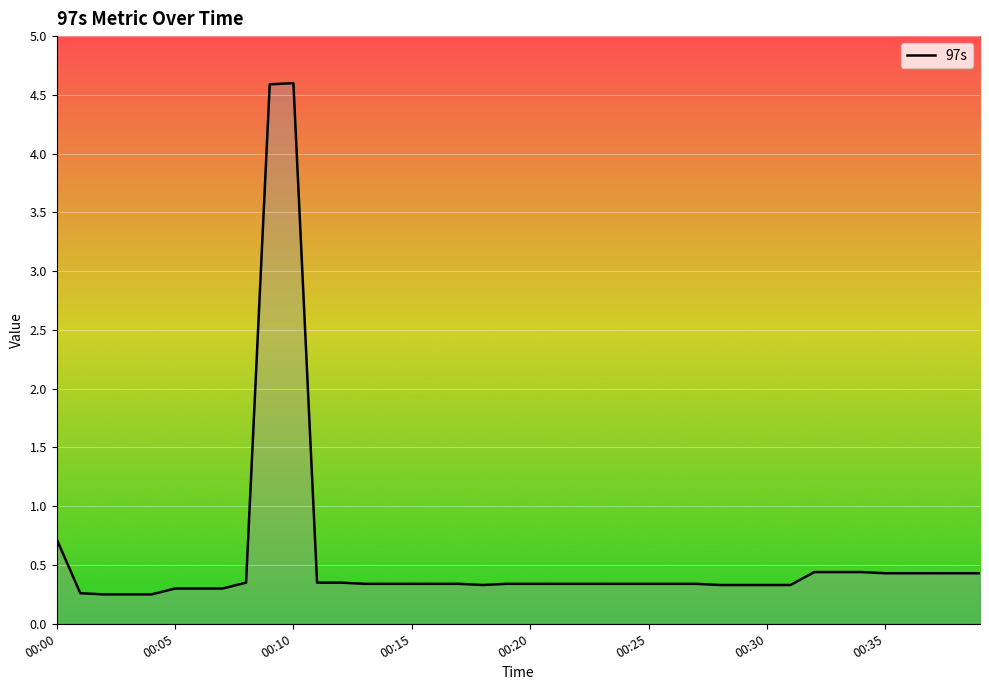

What is the maximum value shown in the chart?

4.6